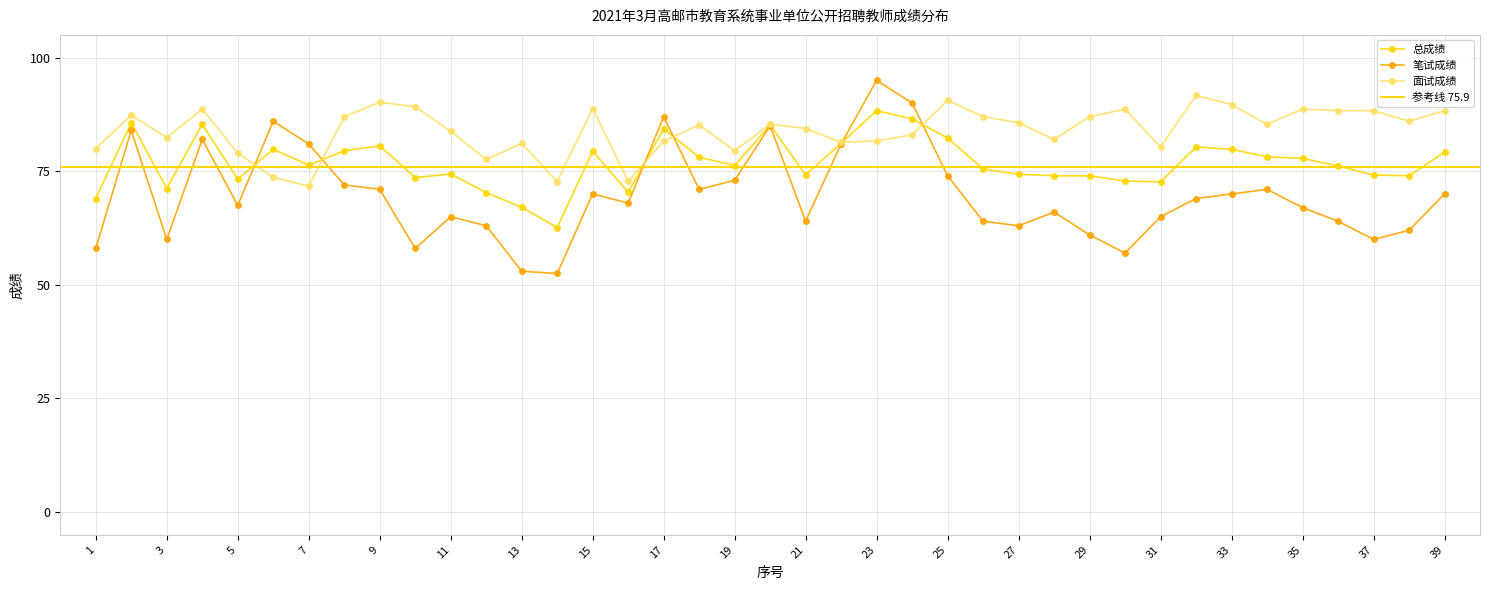

What is the approximate value of 总成绩 at 16?

70.4